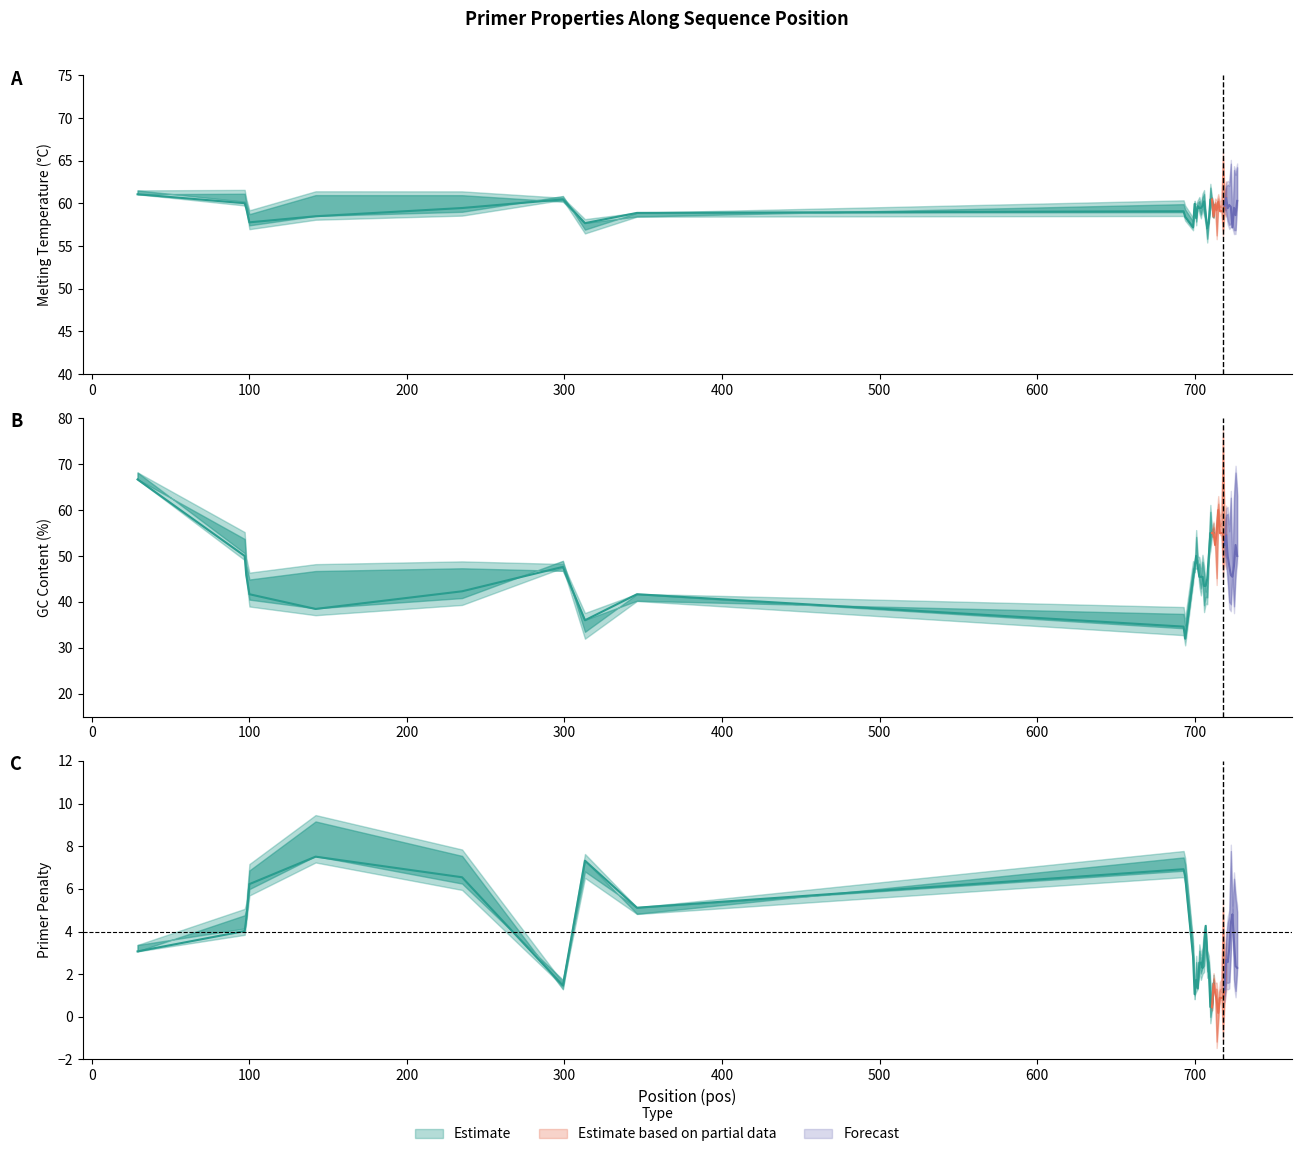

At which category does Penalty reach its first local peak?

142